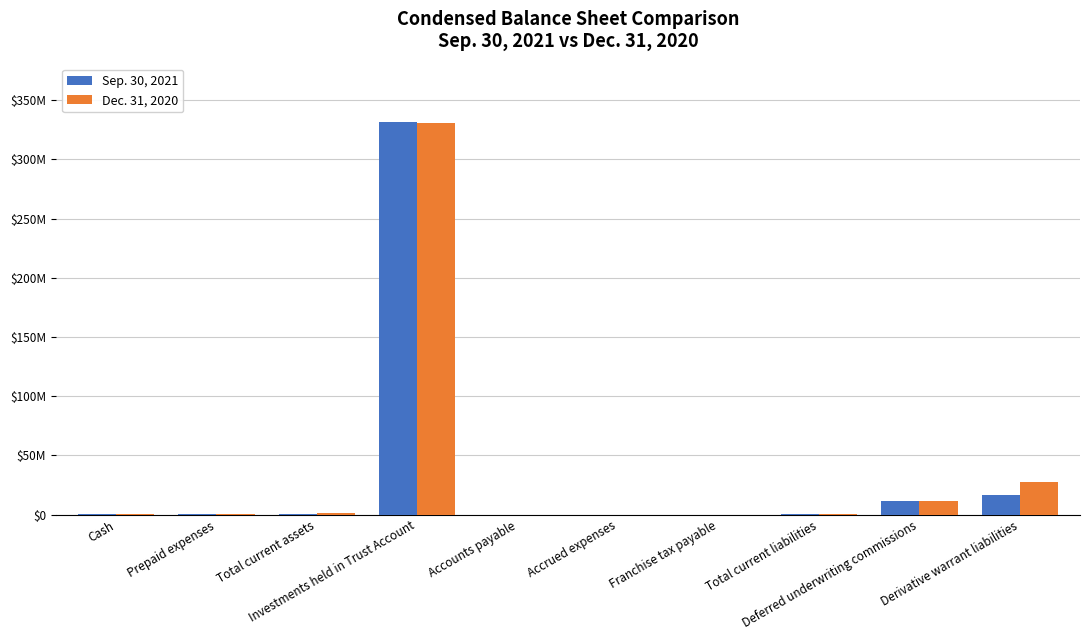

Between Total current liabilities and Derivative warrant liabilities, which series saw the biggest shift?

Dec. 31, 2020